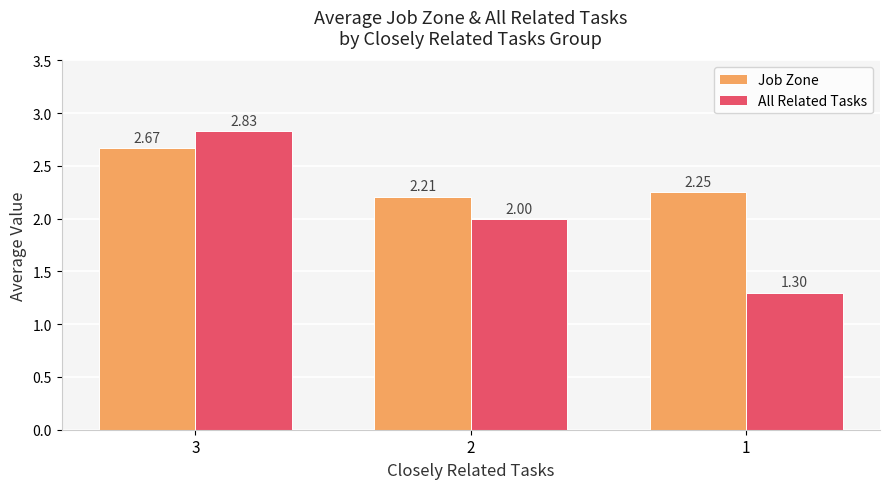

List the labels in order of Job Zone value, smallest first.

2, 1, 3